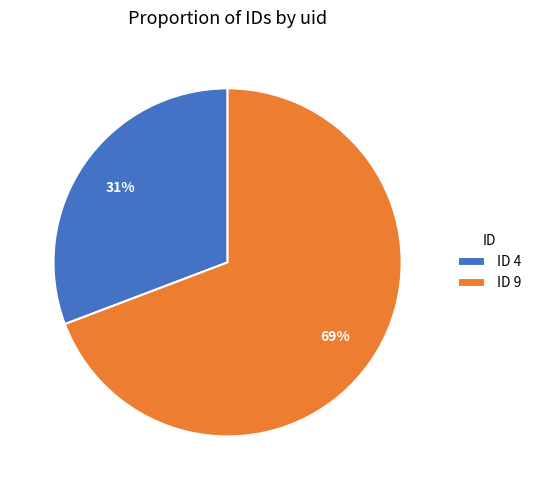

Which category has the biggest portion of the pie?

ID 9